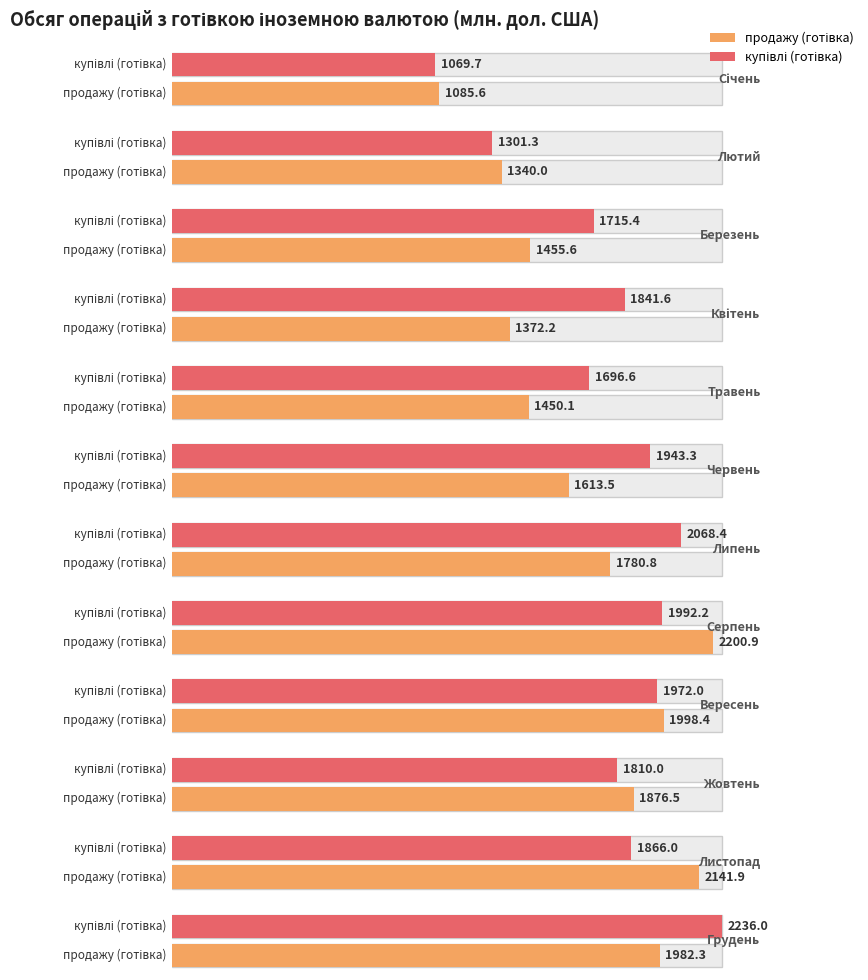

What is the label of the 11th bar from the left?

Листопад